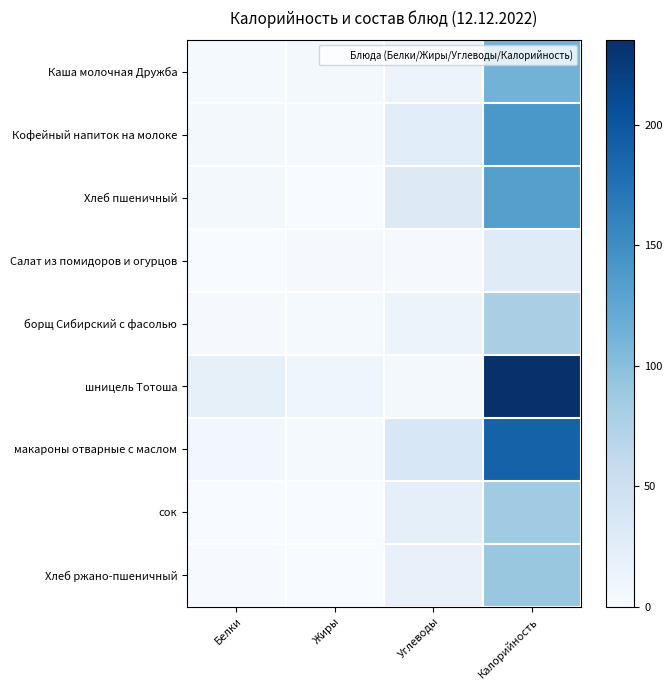

Reading left to right, list all the values displayed in this chart.

Каша молочная Дружба: Белки=3	Жиры=5	Углеводы=13	Калорийность=112
Кофейный напиток на молоке: Белки=5	Жиры=3	Углеводы=25	Калорийность=141
Хлеб пшеничный: Белки=5	Жиры=0	Углеводы=30	Калорийность=133
Салат из помидоров и огурцов: Белки=0	Жиры=2	Углеводы=2	Калорийность=28
борщ Сибирский с фасолью: Белки=2	Жиры=3	Углеводы=13	Калорийность=79
шницель Тотоша: Белки=20	Жиры=11	Углеводы=4	Калорийность=235
макароны отварные с маслом: Белки=6	Жиры=3	Углеводы=36	Калорийность=190
сок: Белки=0	Жиры=0	Углеводы=22	Калорийность=86
Хлеб ржано-пшеничный: Белки=1	Жиры=0	Углеводы=17	Калорийность=91